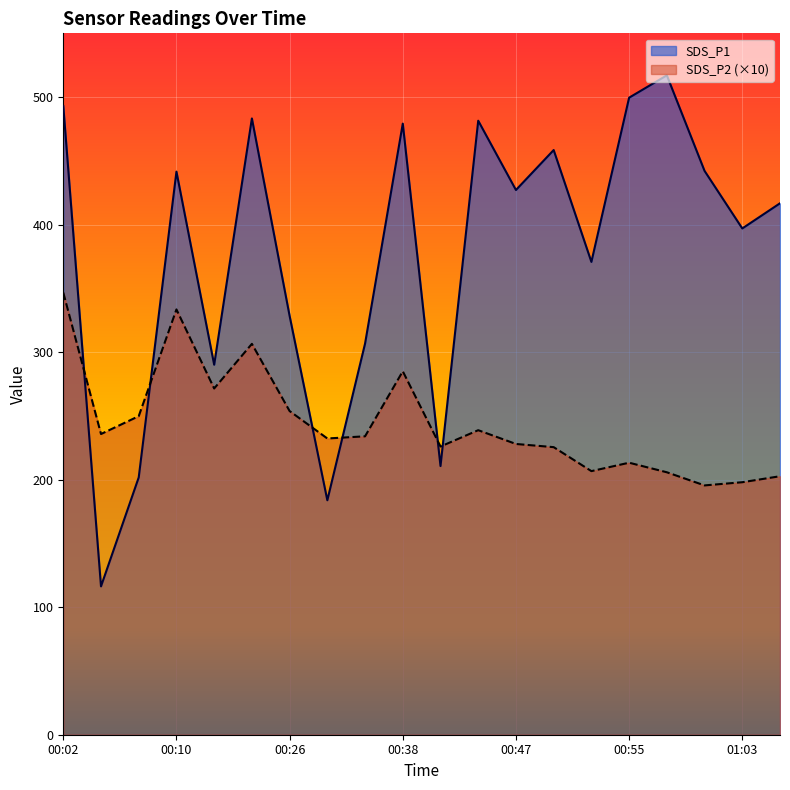

How many data points in SDS_P2 are above 234?

9